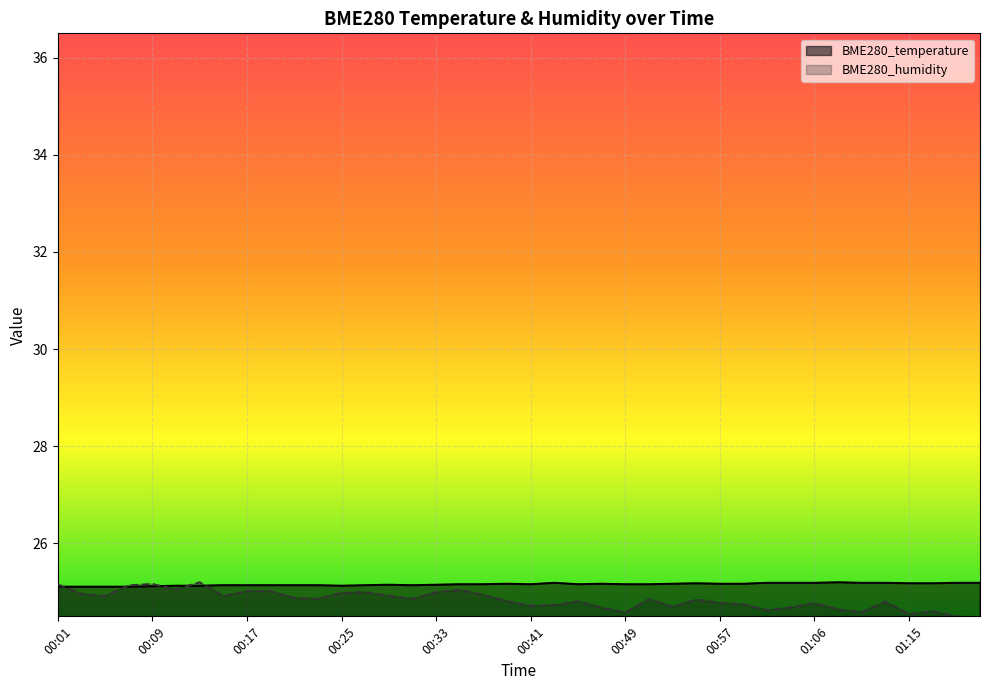

Where is BME280_humidity nearest to the value 24?

01:21